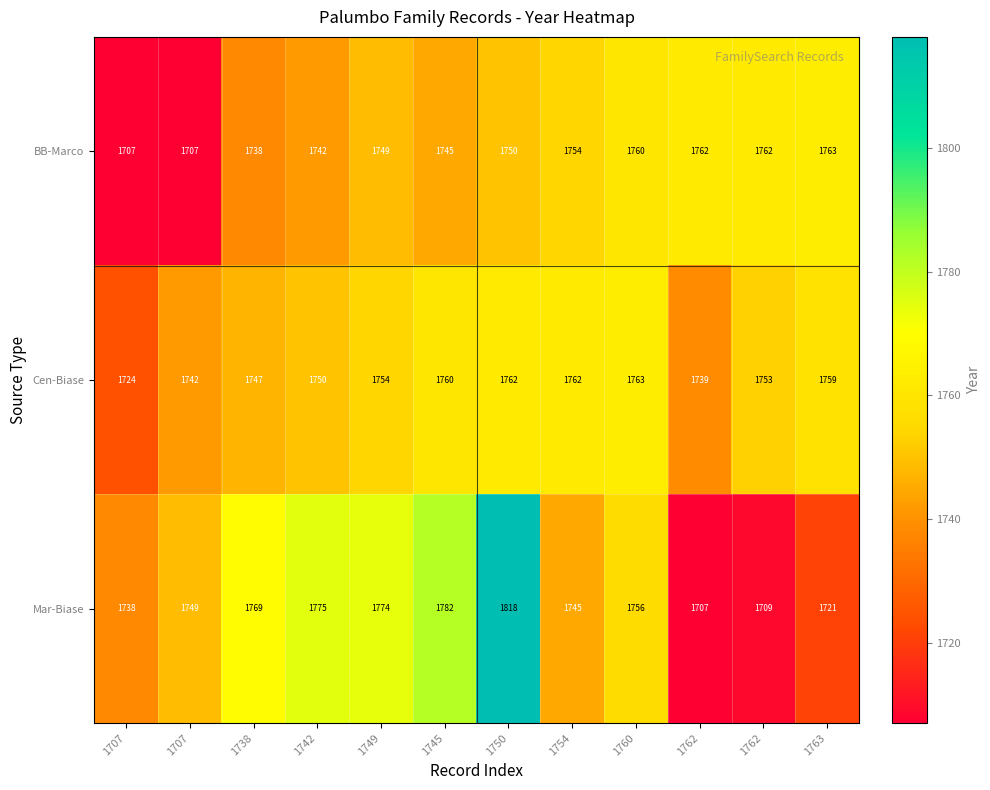

Which category has the lowest value across all series?

1707